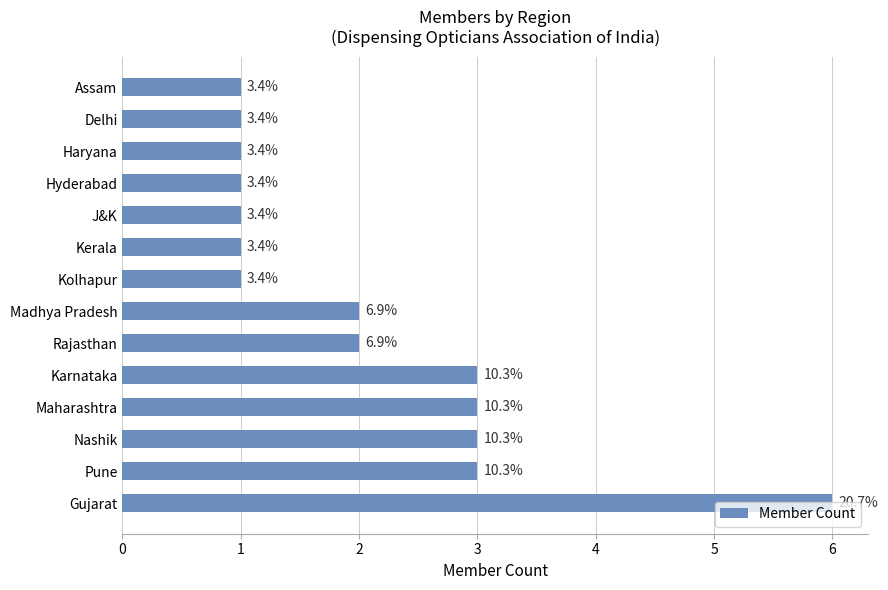

Does the chart contain any negative values?

No